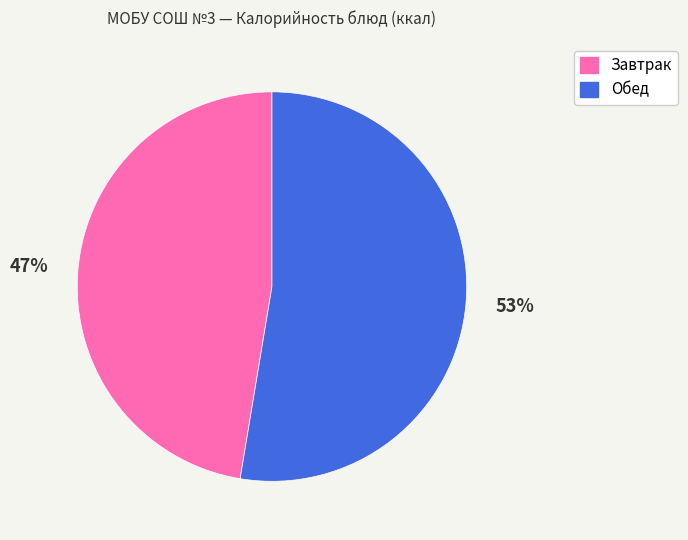

Is there any slice that represents more than half of the pie?

Yes